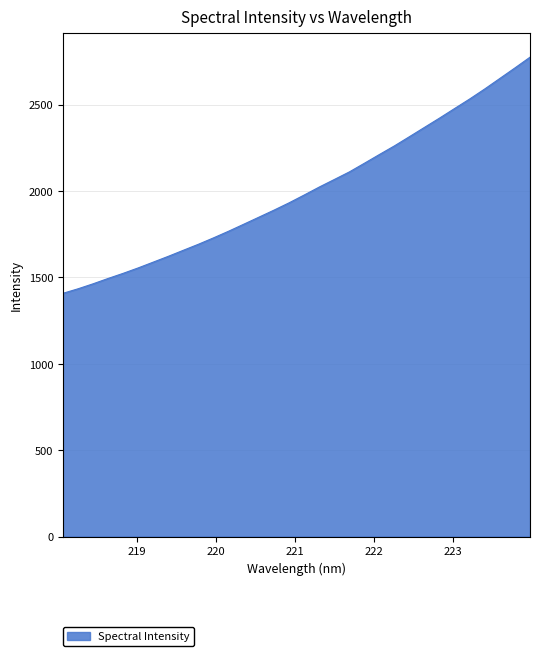

What is the smallest value displayed?

1407.6